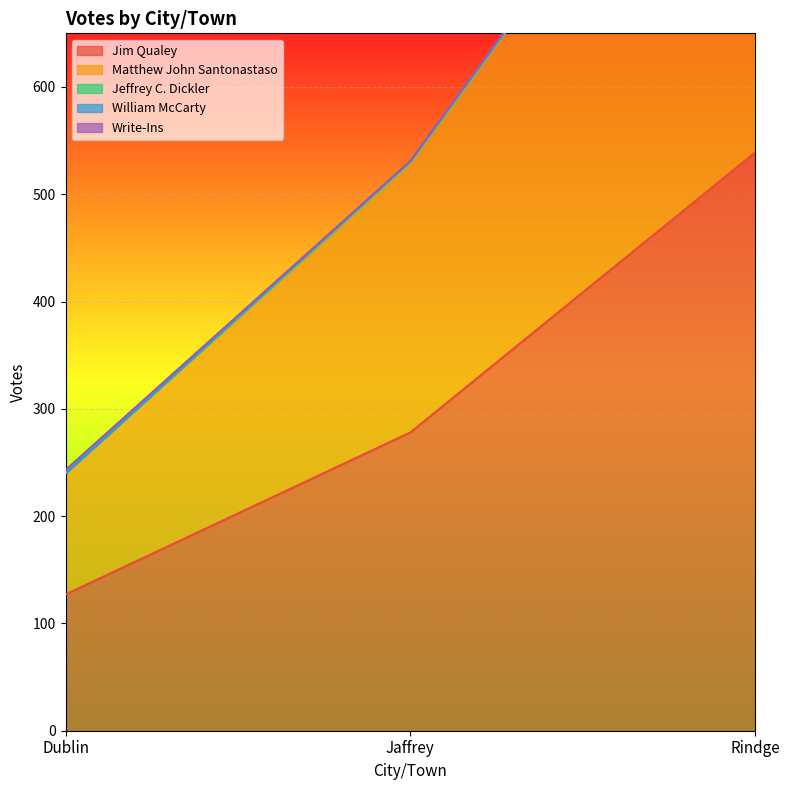

At how many categories does at least one series exceed 48?

3